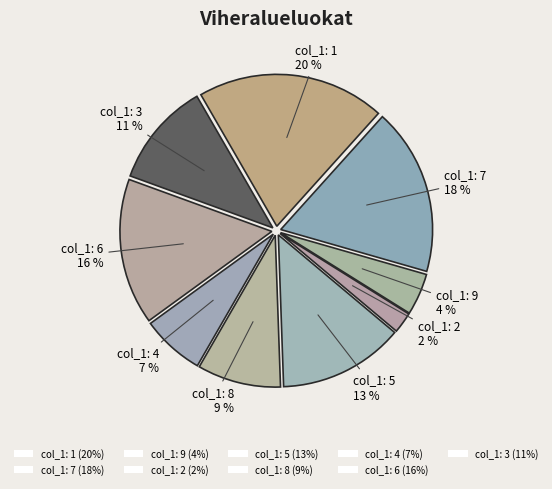

Count the number of slices in the pie.

9